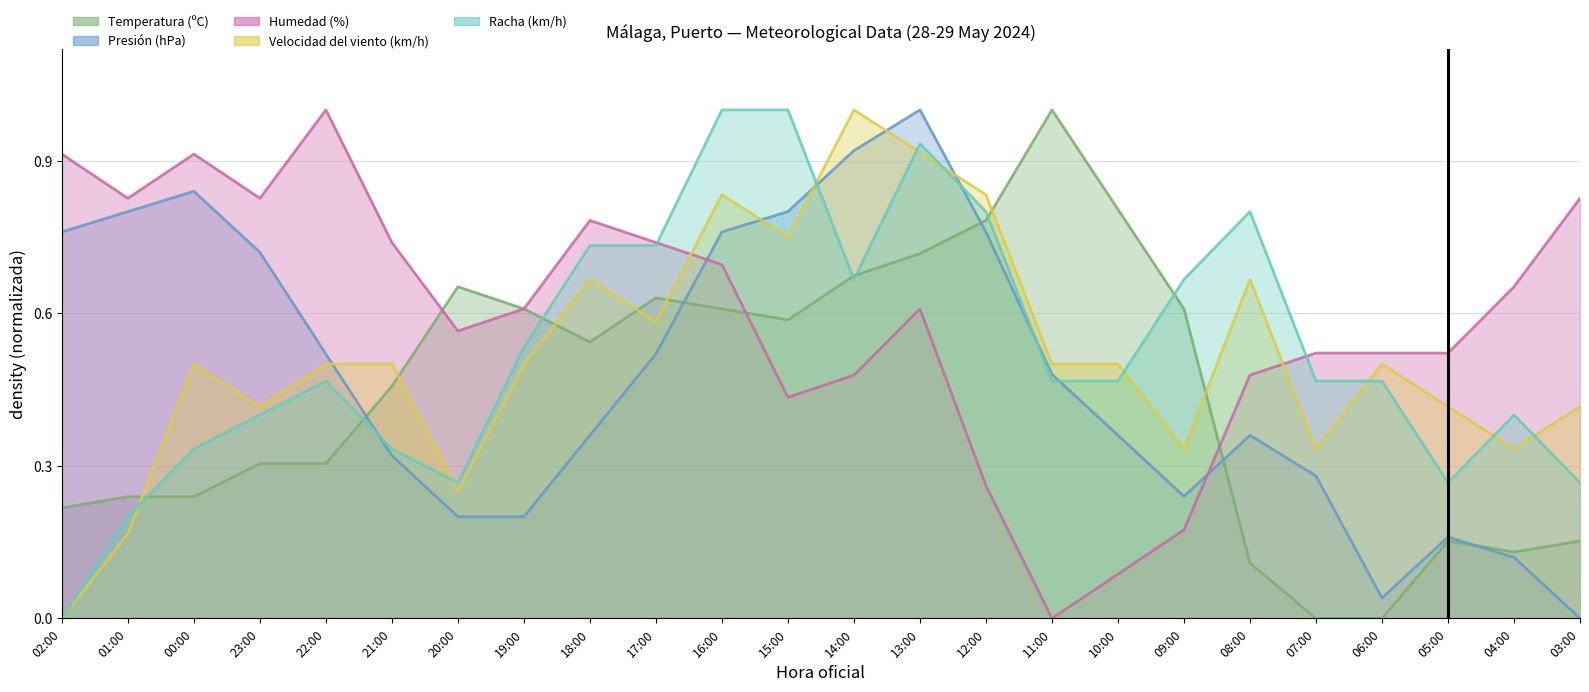

Where is the first local maximum for Temperatura (ºC)?

20:00